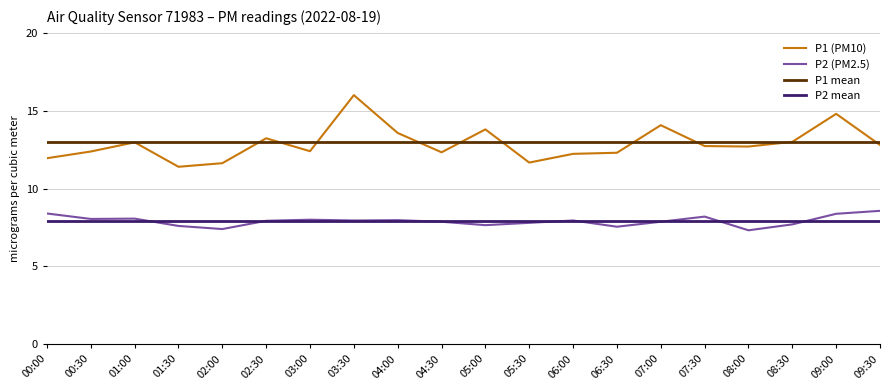

True or false: P2 (PM2.5) has a value of 7.5 at 06:30.

True